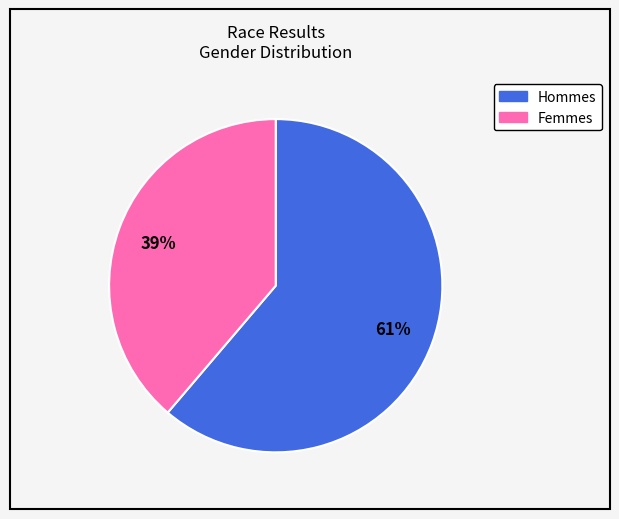

To the nearest percent, what is the difference between the largest and smallest slice percentages?

22%